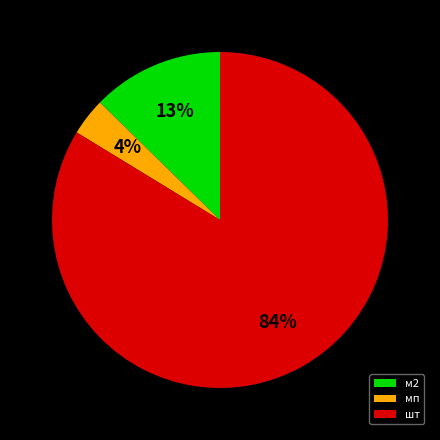

Do шт and мп together represent more than half of the pie?

Yes